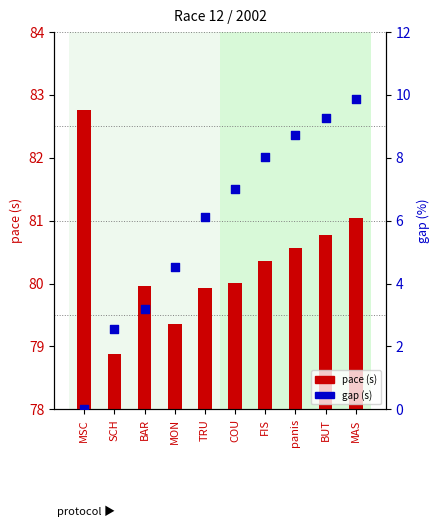

Which series reaches the maximum Y coordinate?

pace (s)